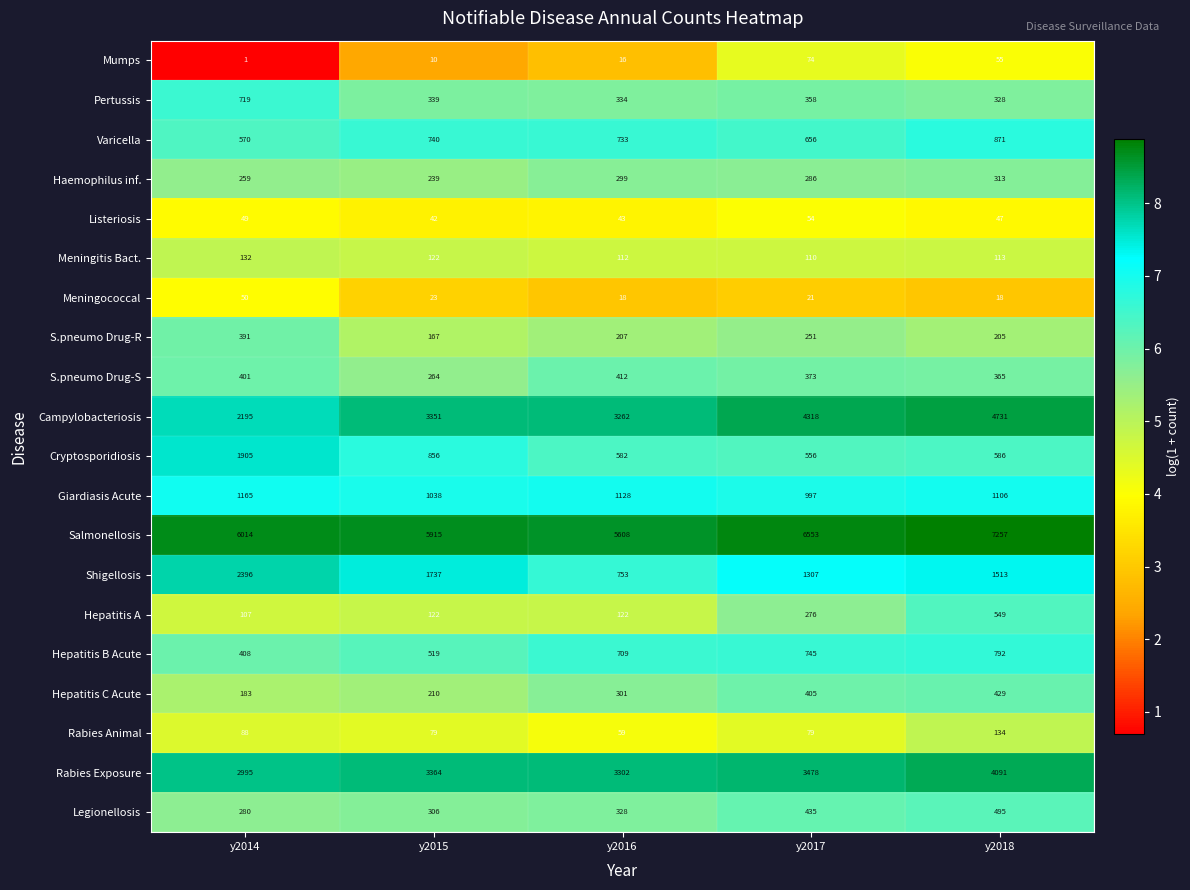

True or false: Rabies Animal has a value of 21 at y2015.

False